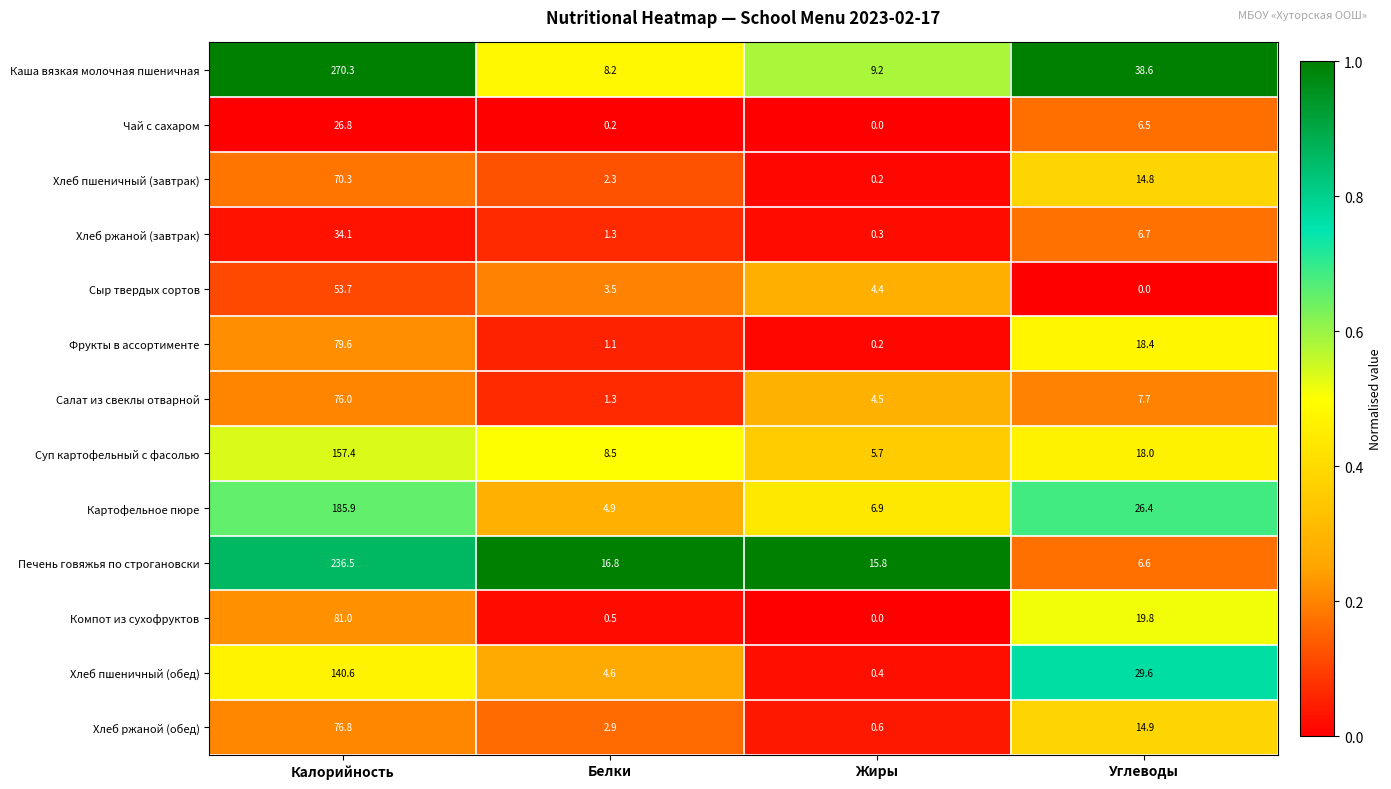

Which series has the largest range (max minus min)?

Каша вязкая молочная пшеничная